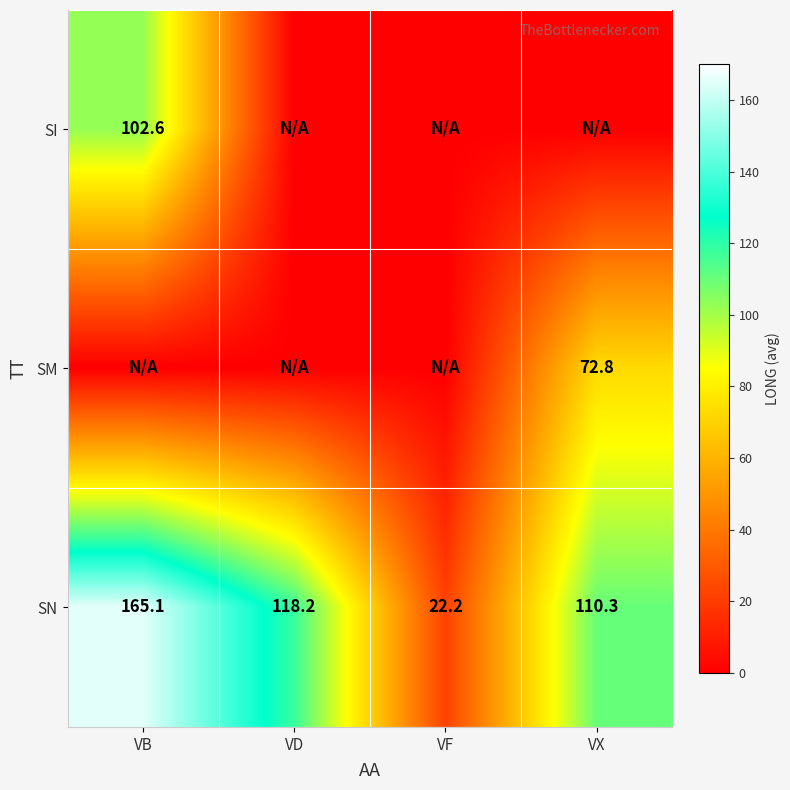

At how many categories does at least one series exceed 147?

1